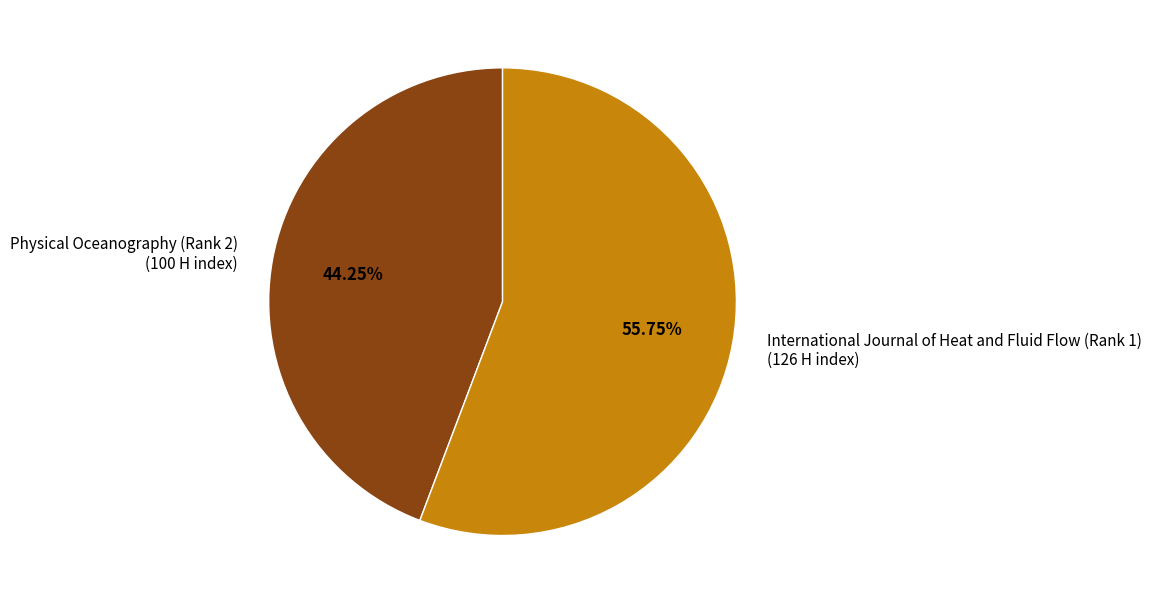

Is it true that Physical Oceanography (Rank 2) is 53% of the pie?

False